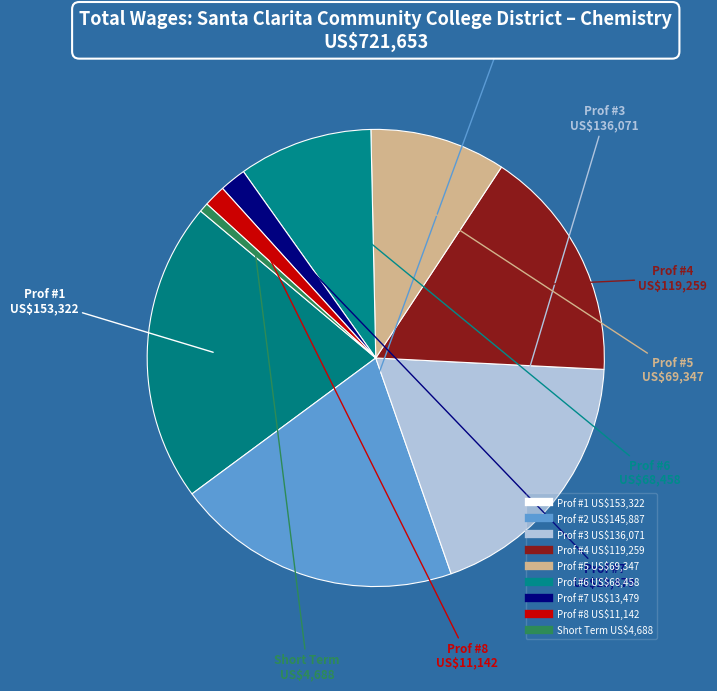

How many segments does this pie chart have?

9